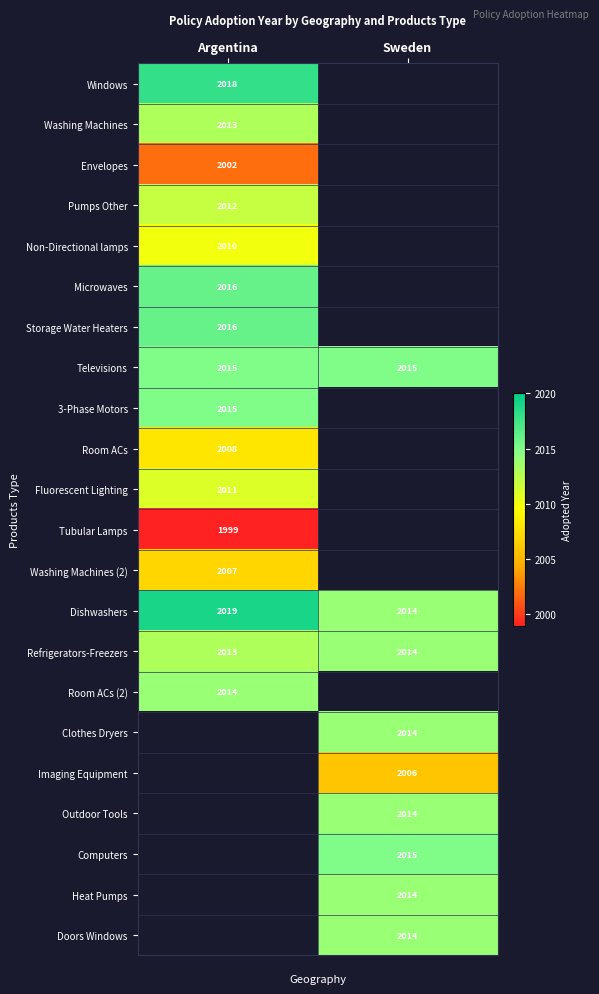

At which label does Refrigerators-Freezers reach its peak?

Sweden